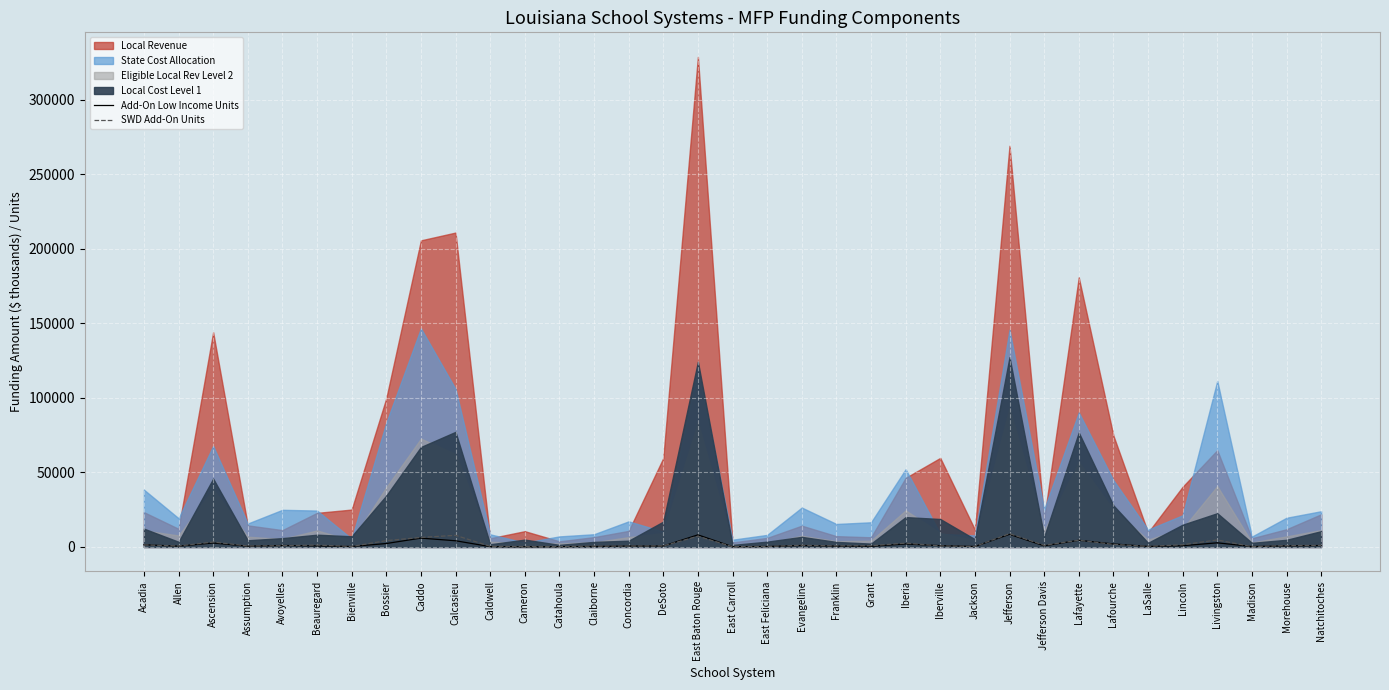

What is the difference between the maximum and second lowest values in the Add-On Low Income Units series?

8274.4